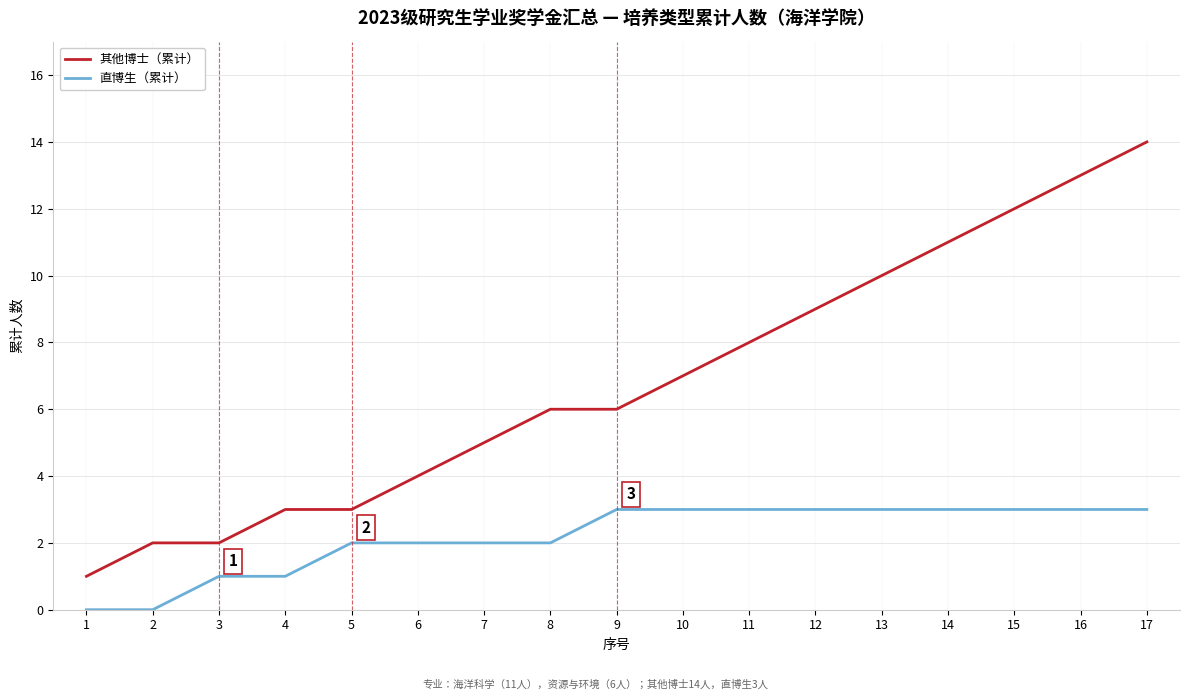

Which category has the lowest value in the 其他博士（累计） series?

1